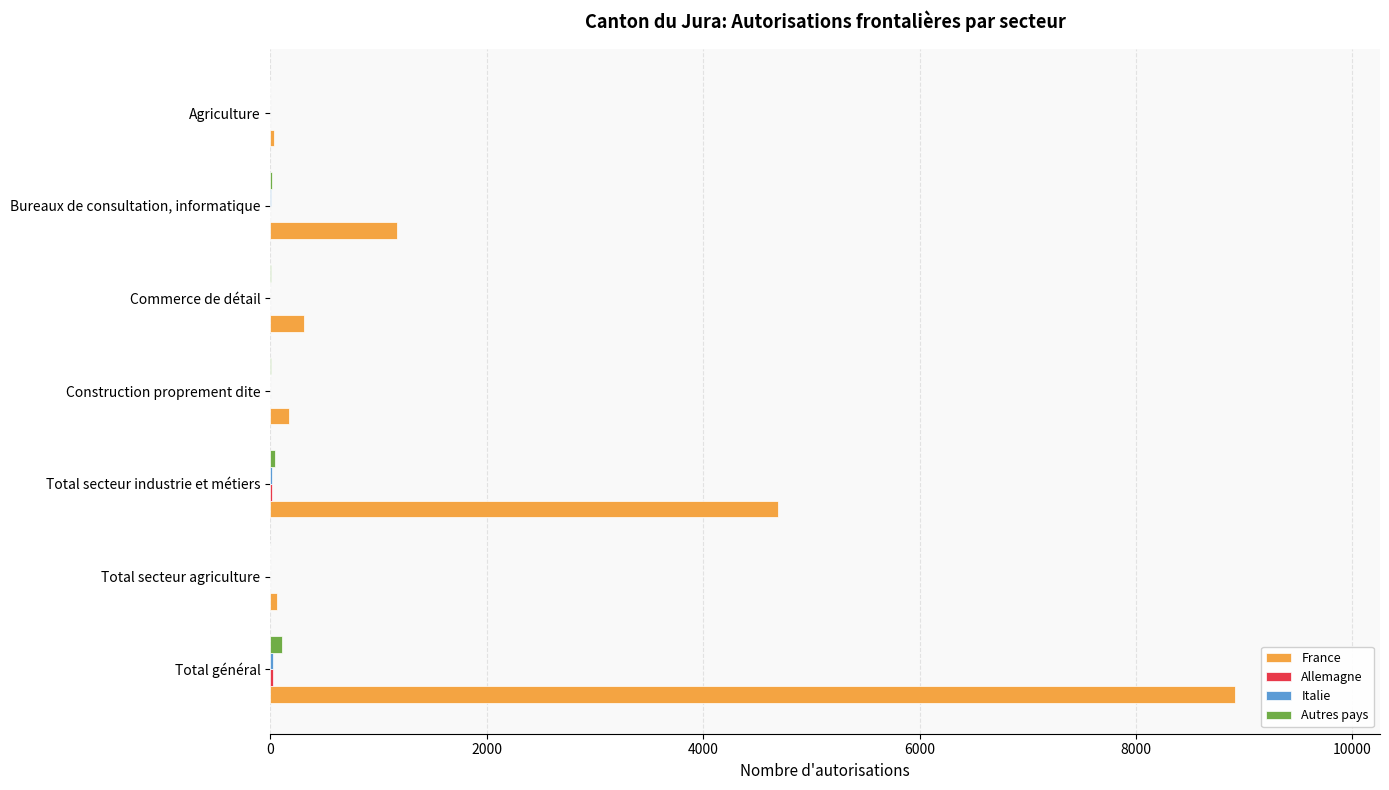

At which category does the chart reach its peak across all series?

Total général